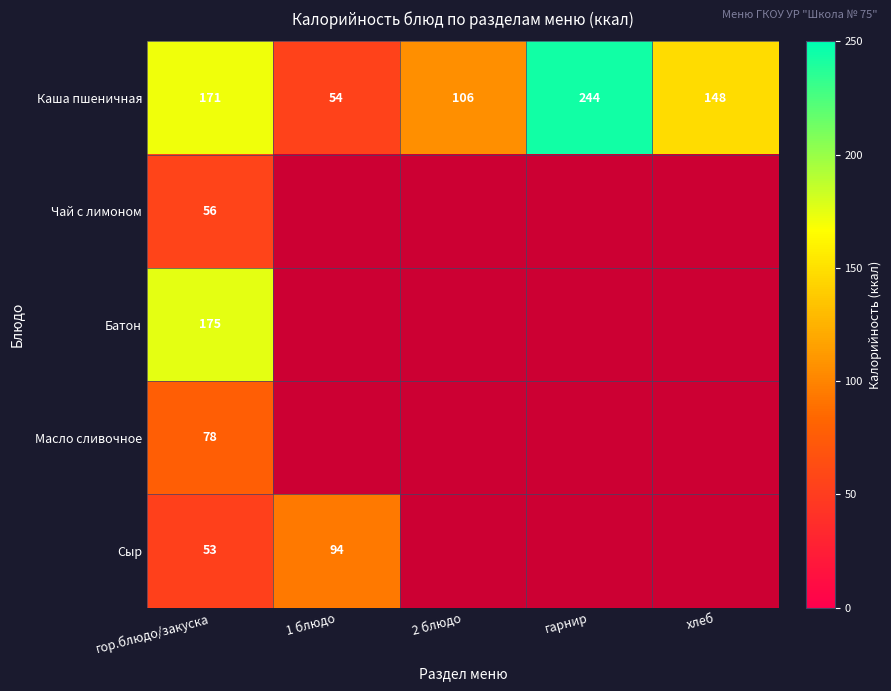

Is it true that Каша пшеничная equals 88 at 1 блюдо?

False